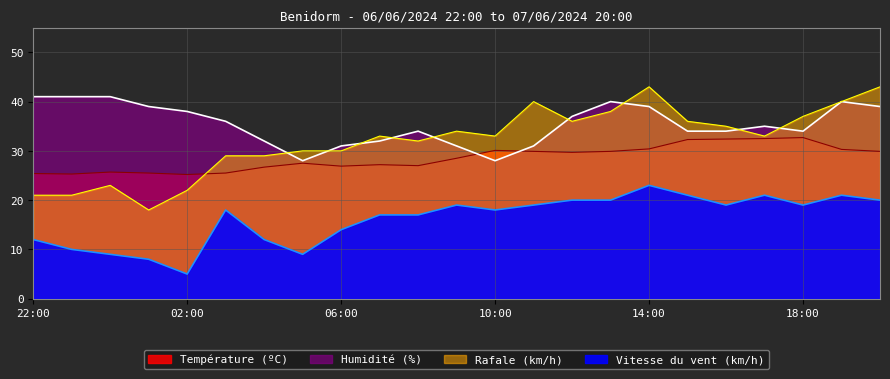

The Rafale (km/h) series shows 35.0 at 16:00. True or false?

True